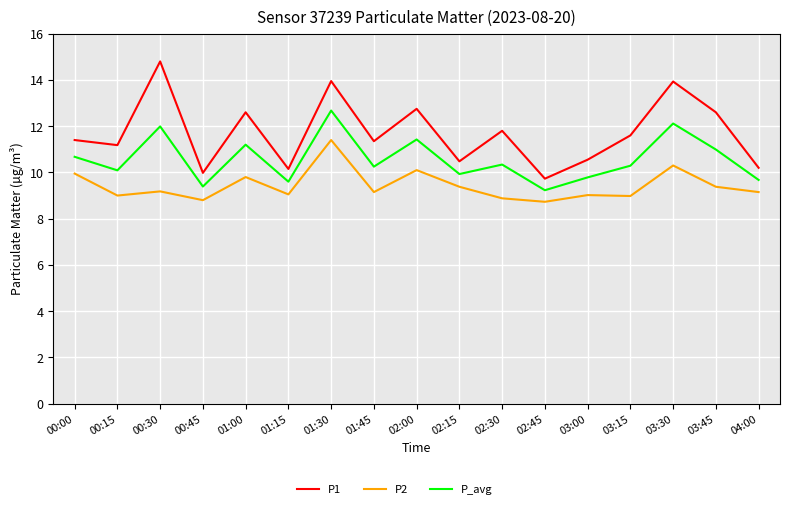

True or false: P1 and P_avg intersect in this chart.

False